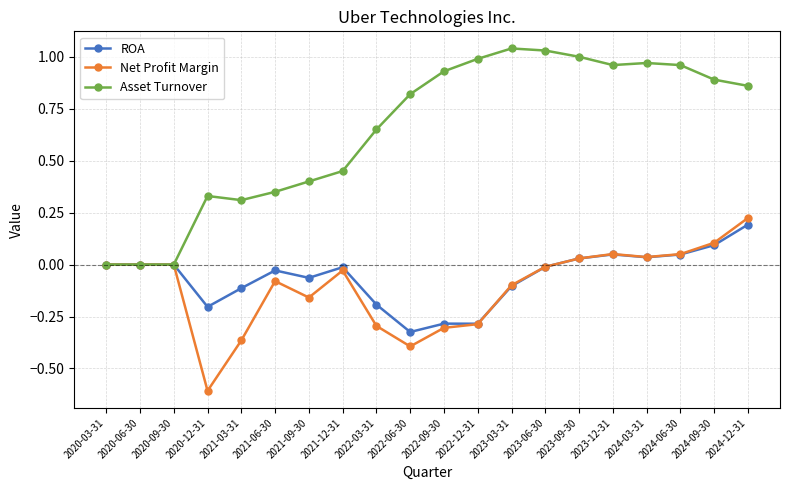

True or false: Net Profit Margin has more than 0 interior local peaks.

True